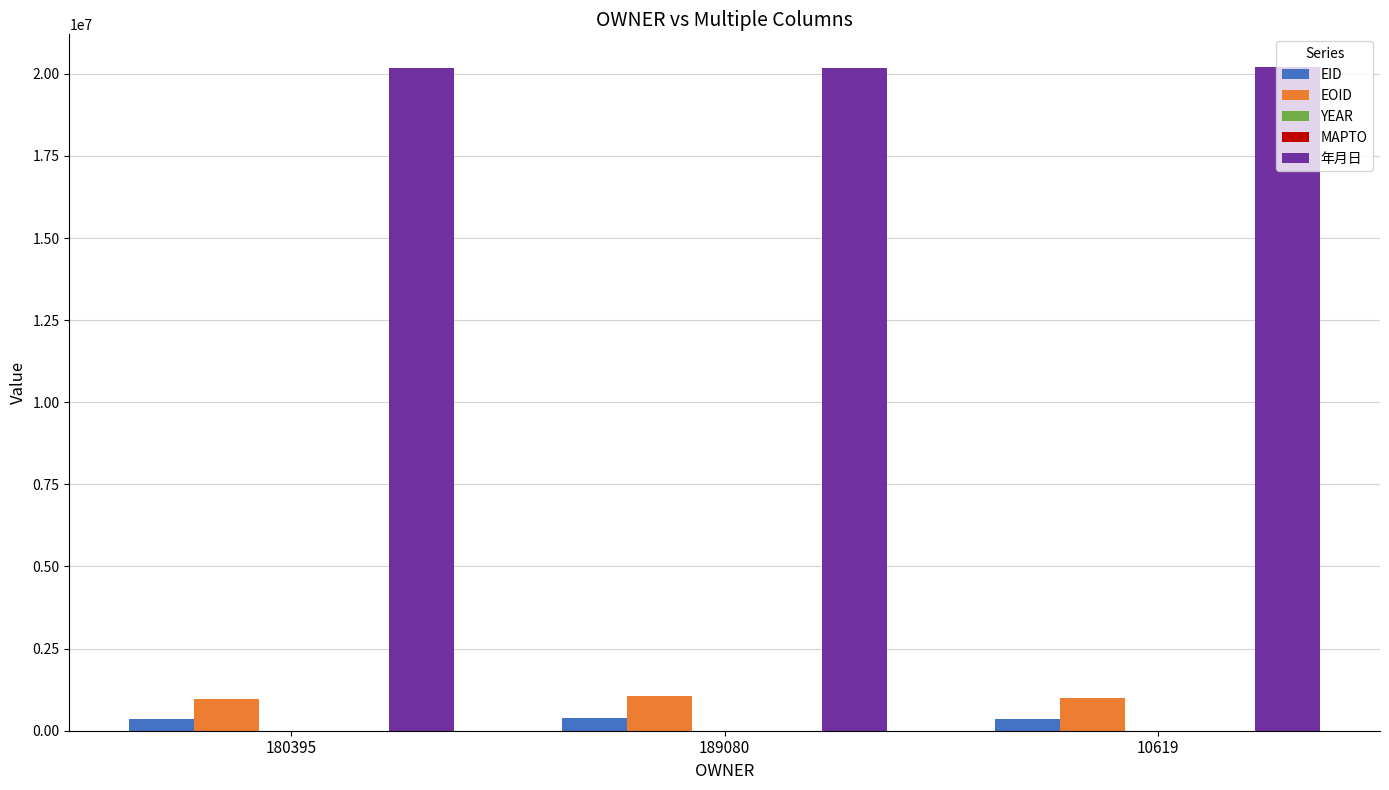

Which series has the largest total across all categories?

年月日